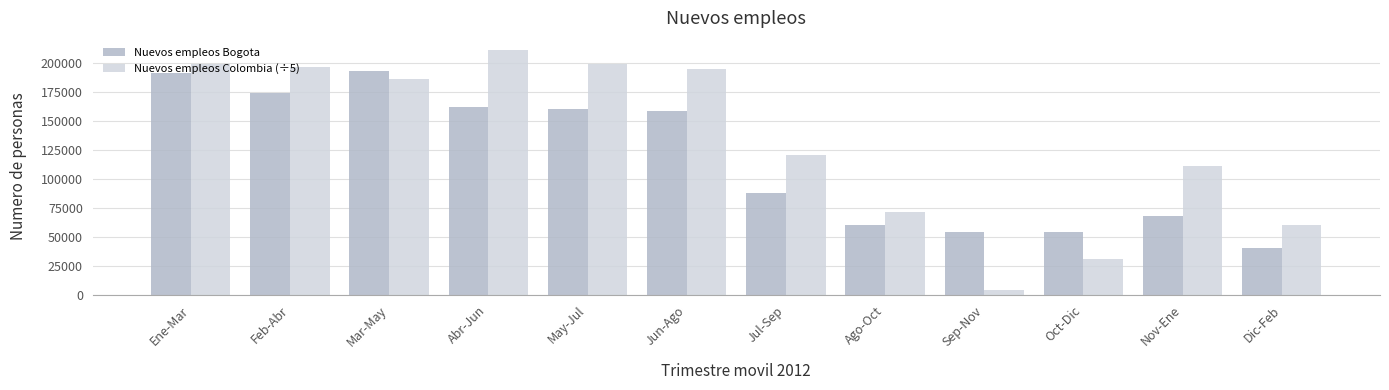

What is the difference between the highest and lowest values at Feb-Abr?

21927.7